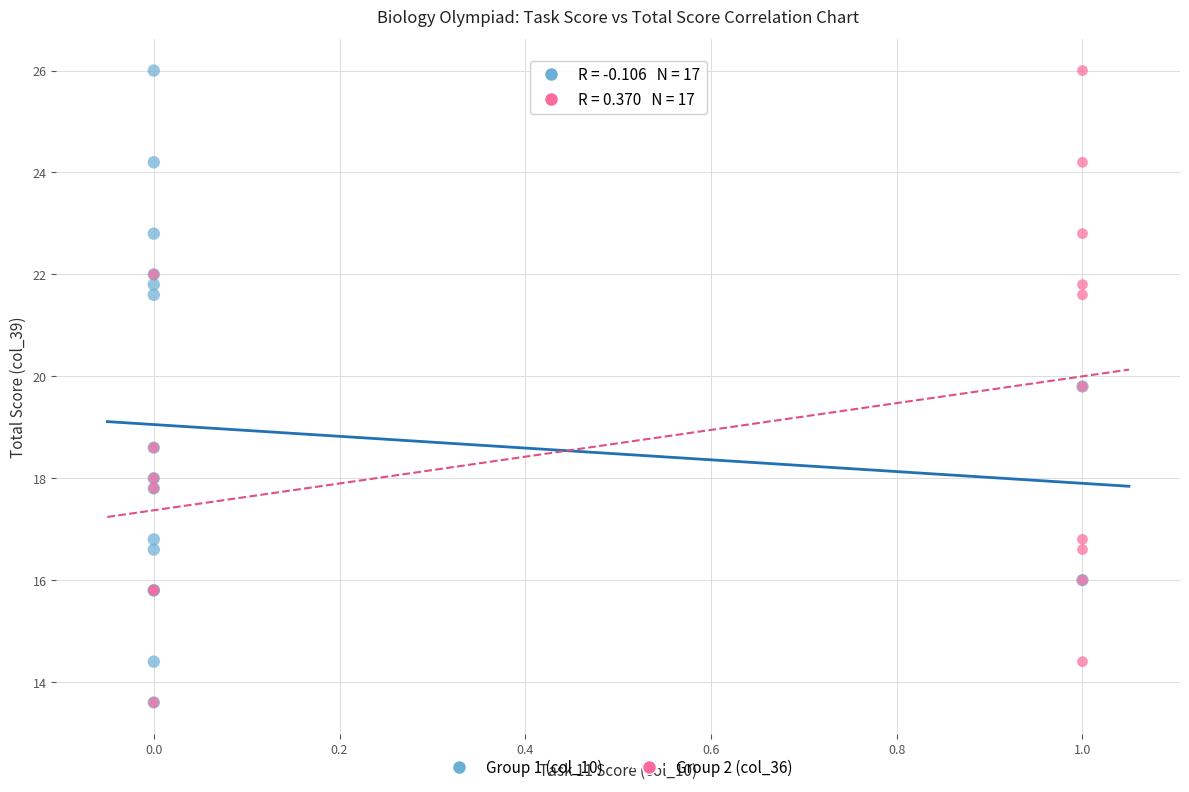

What are all the series names shown in the legend?

Group 1 (col_10), Group 2 (col_36)